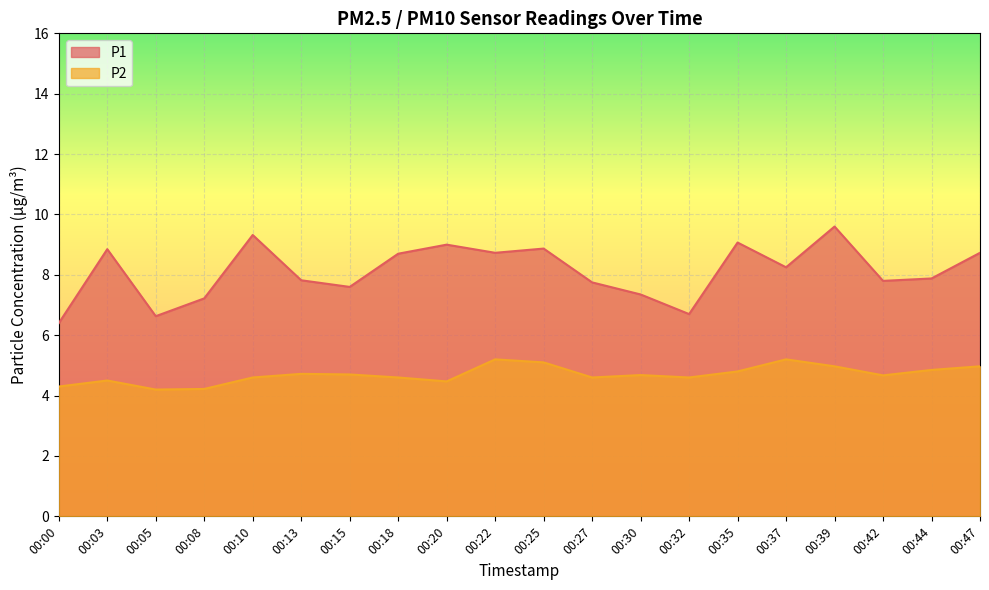

List the series in order of their peak value, highest first.

P1, P2